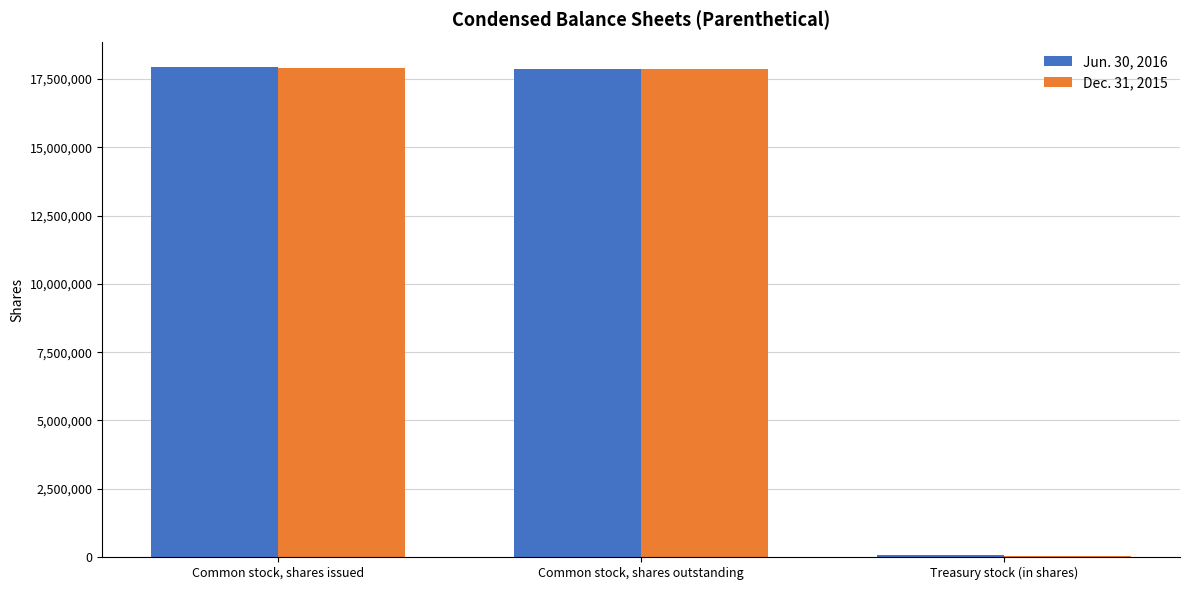

At which label is Dec. 31, 2015 closest to 8983296?

Common stock, shares outstanding